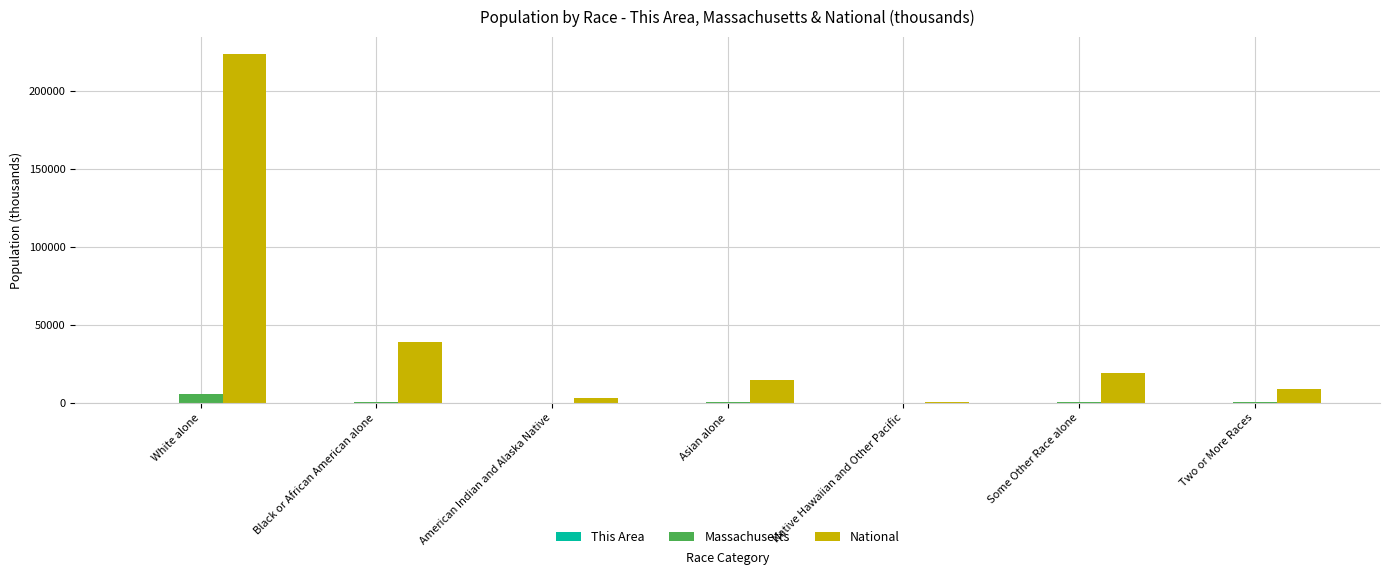

Which series has the largest total across all categories?

National